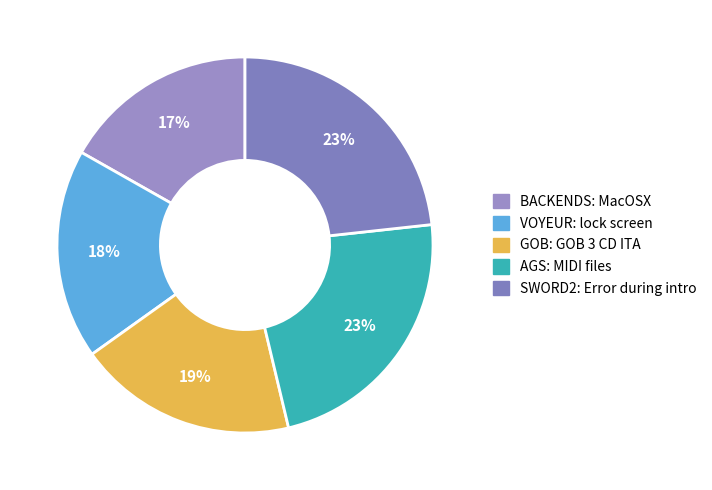

To the nearest percent, what is the difference between the largest and smallest slice percentages?

6%